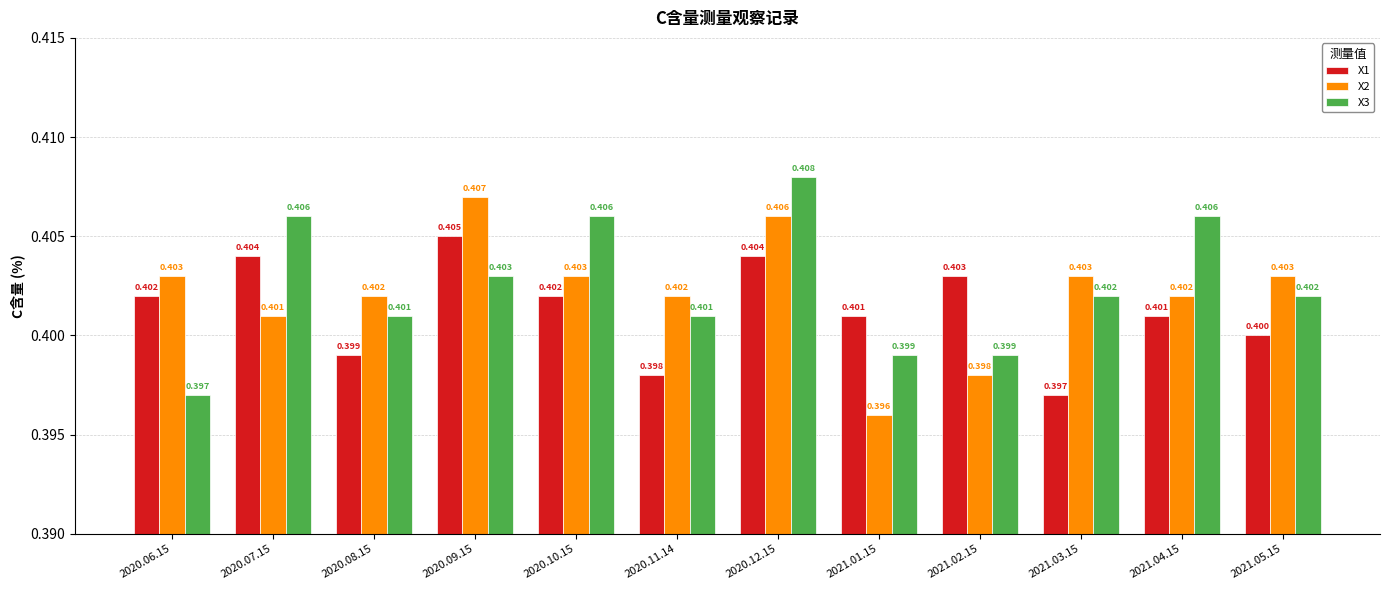

Is the value of X1 at 2021.05.15 greater than the value of X3 at 2020.06.15?

Yes